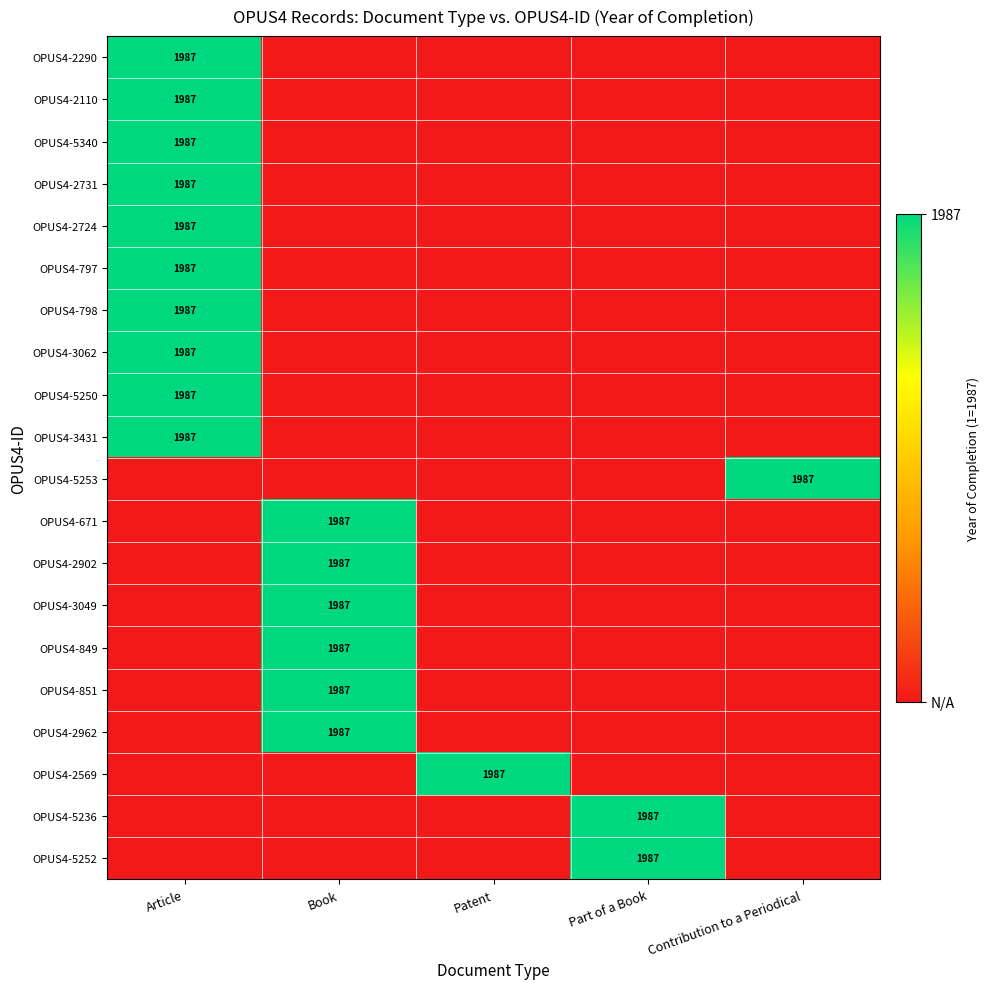

Between Patent and Article, which is larger?

Article